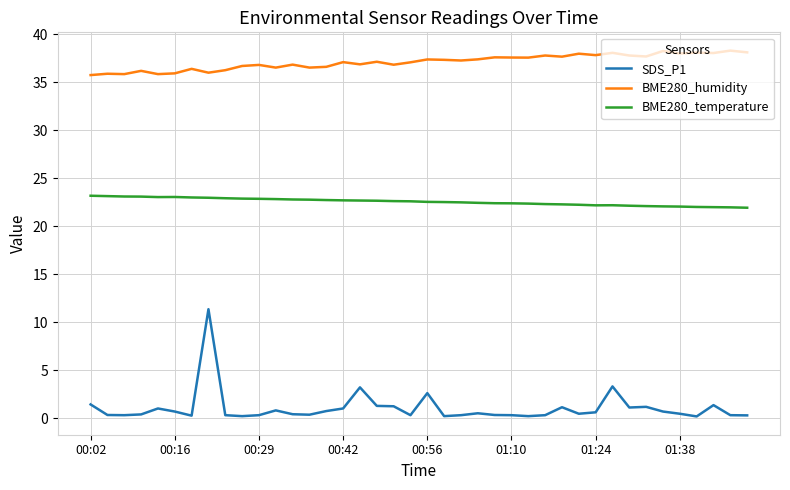

True or false: SDS_P1 and BME280_temperature cross at least once.

False